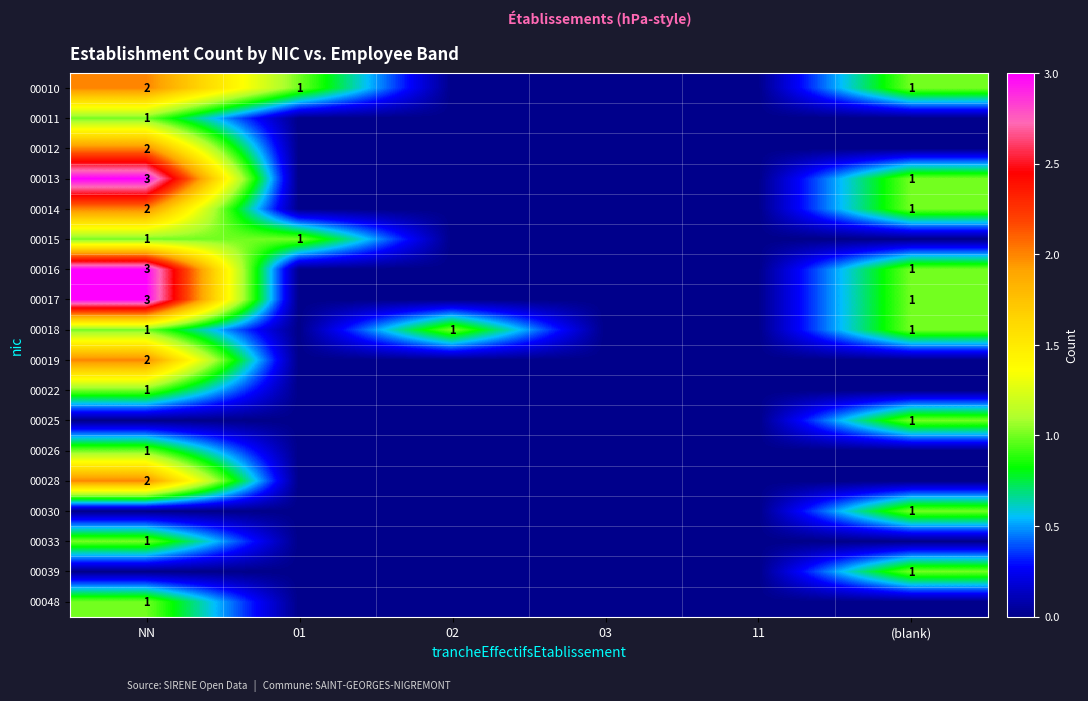

True or false: 00013 has a value of 0 at (blank).

False